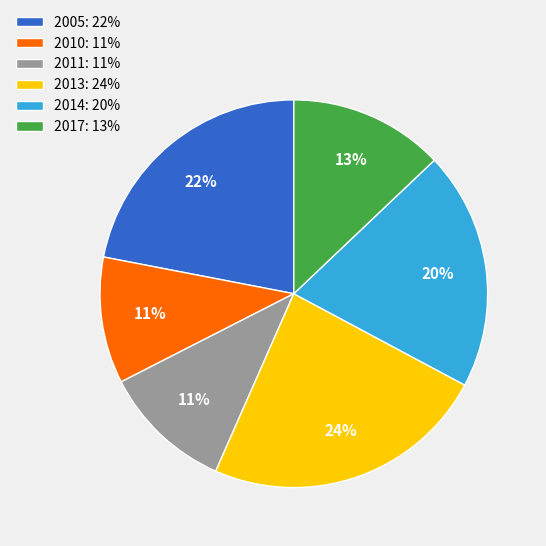

Between 2011: 11% and 2005: 22%, which is larger?

2005: 22%